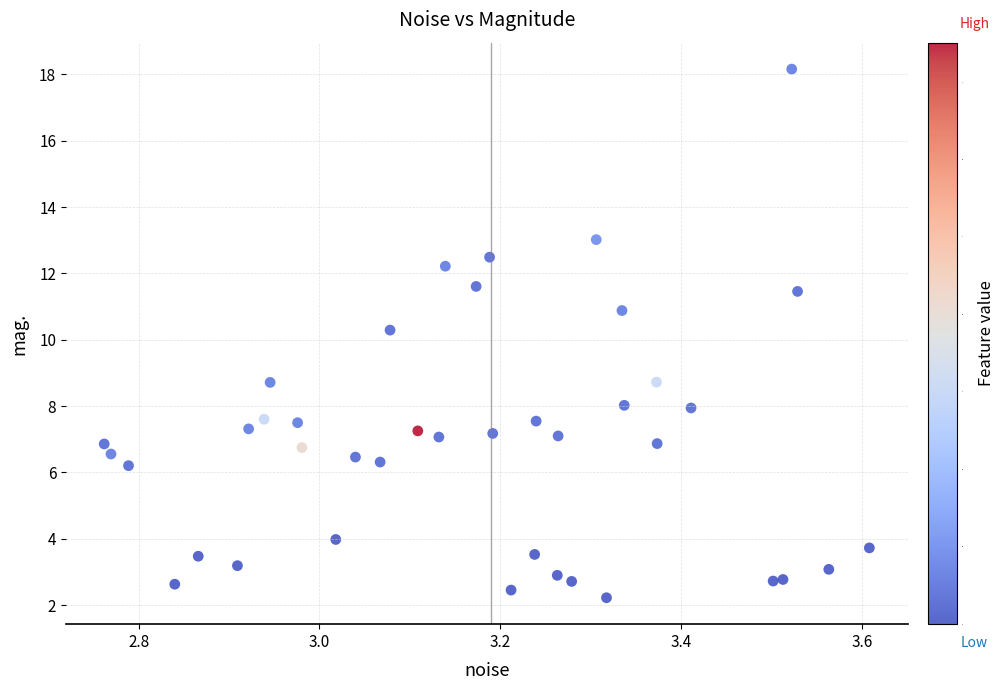

What Y value in the scatter plot is closest to 10?

10.3